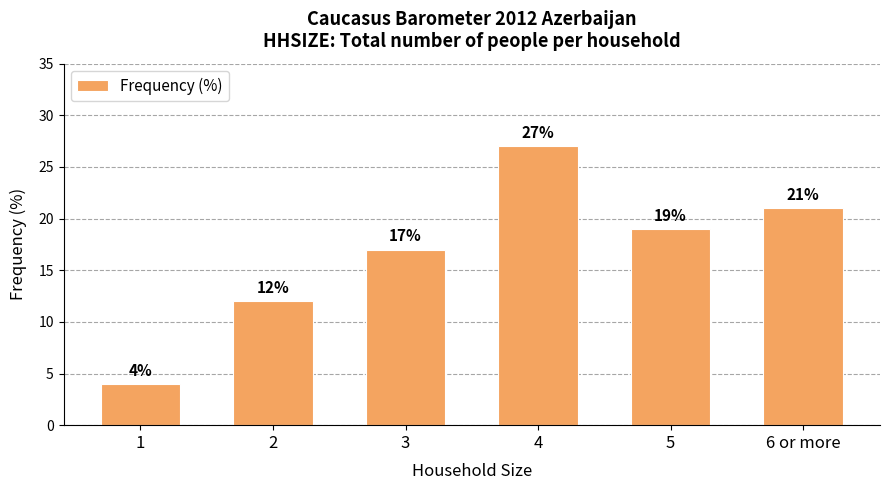

Reading left to right, what are all the values shown in this chart?

1=4	2=12	3=17	4=27	5=19	6 or more=21